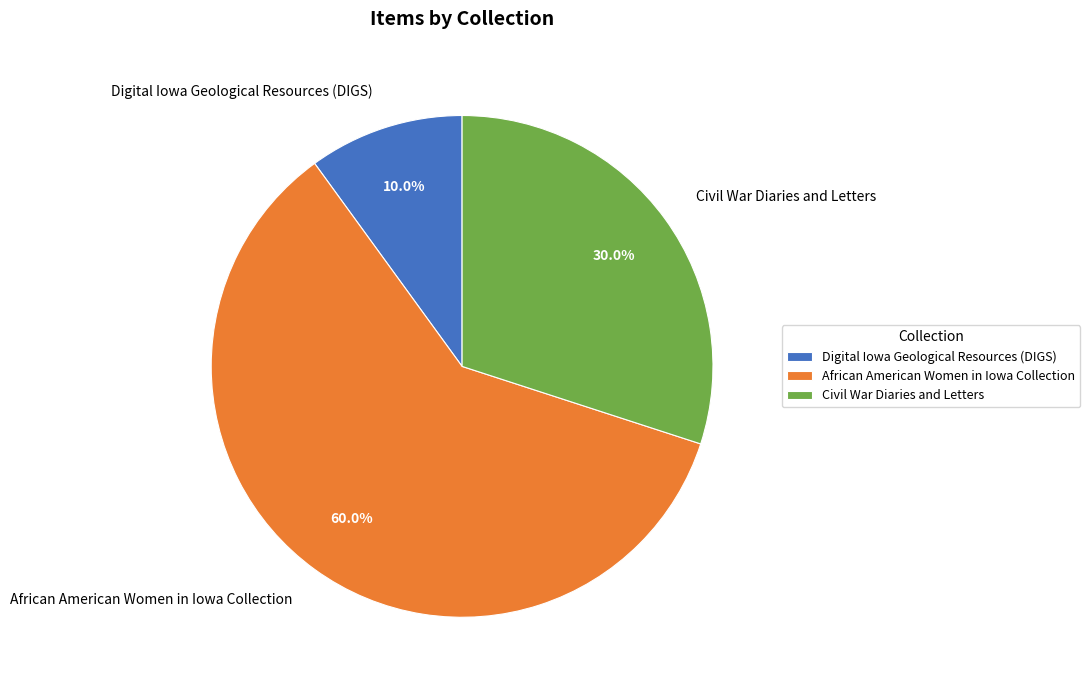

Does any single category account for the majority?

Yes